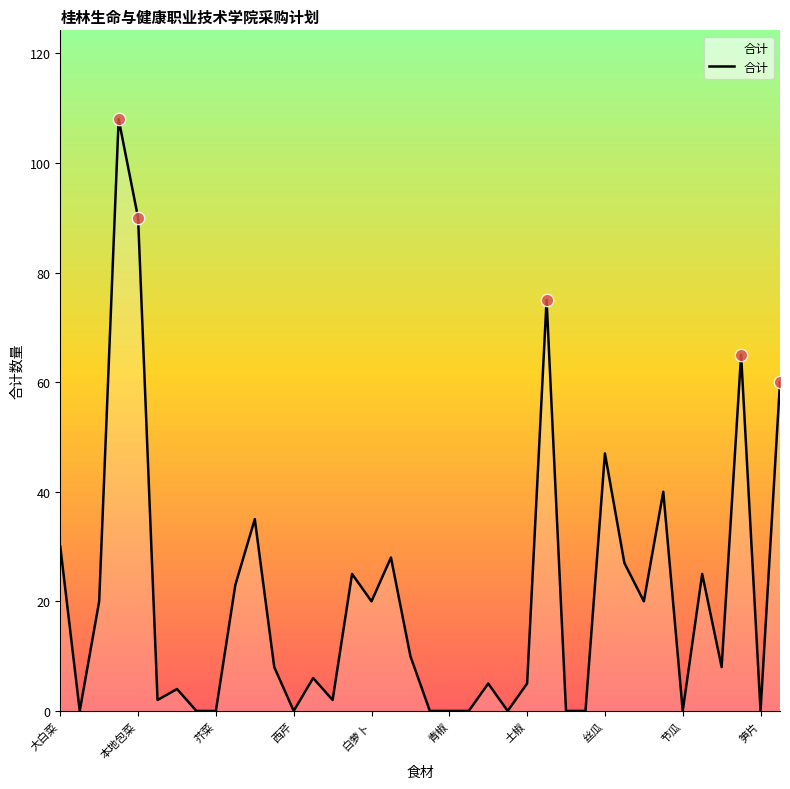

What is the greatest value displayed?

108